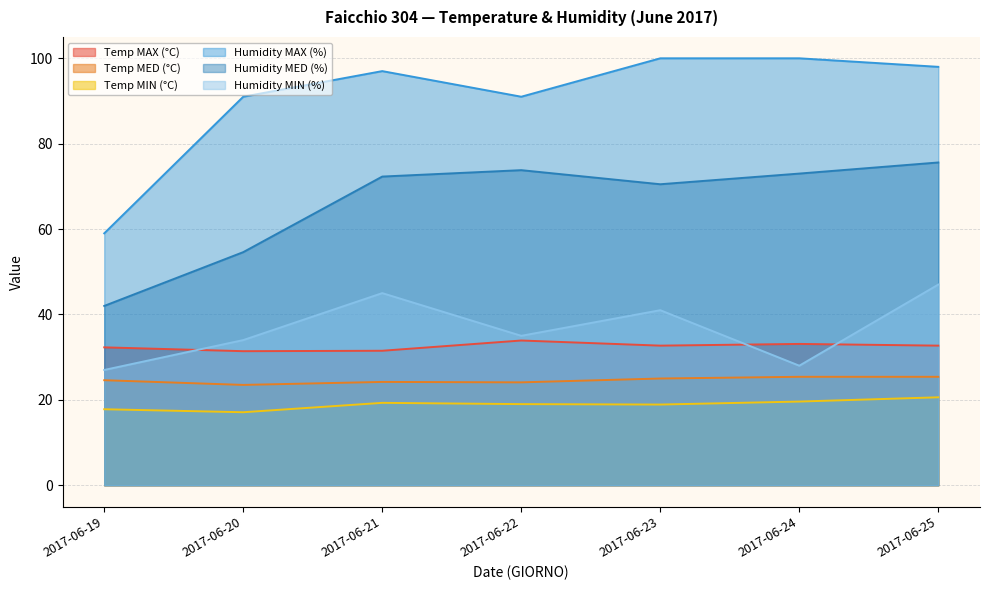

Count the number of data series in this chart.

6